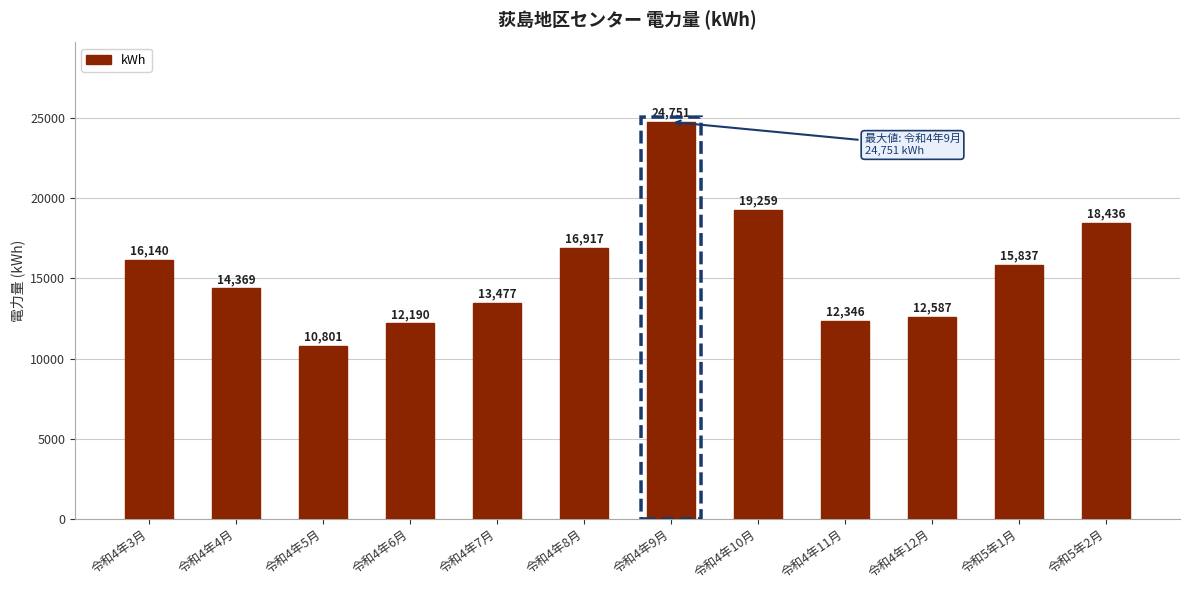

Reading left to right, what are all the values shown in this chart?

16140	14369	10801	12190	13477	16917	24751	19259	12346	12587	15837	18436